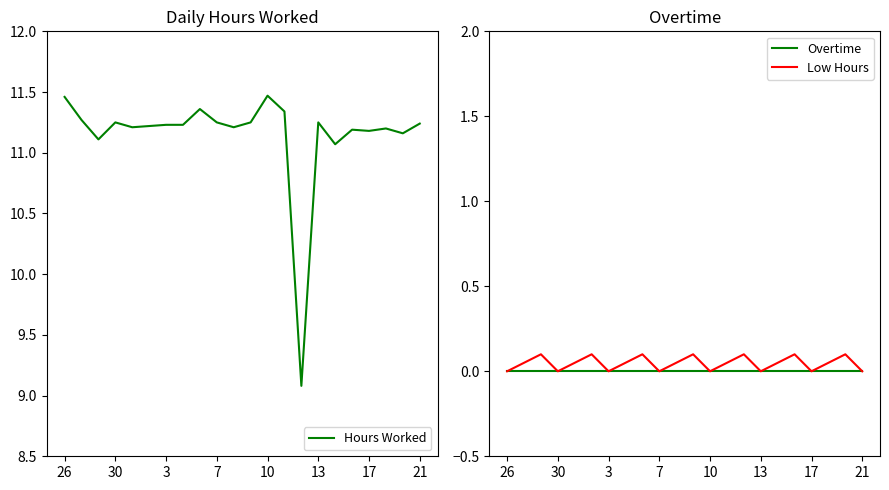

What is the total value across all series at 16?

11.1